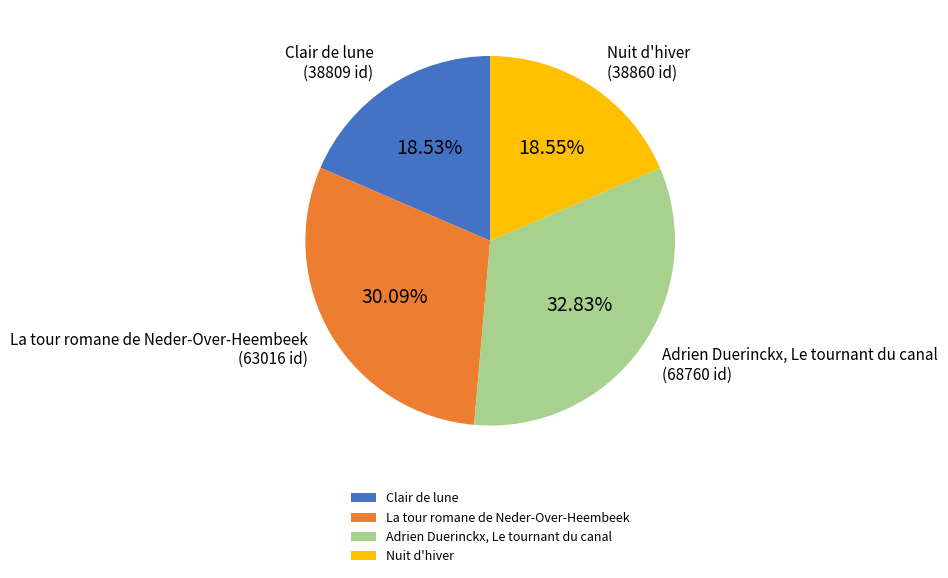

Does Nuit d'hiver represent more than half of the total?

No